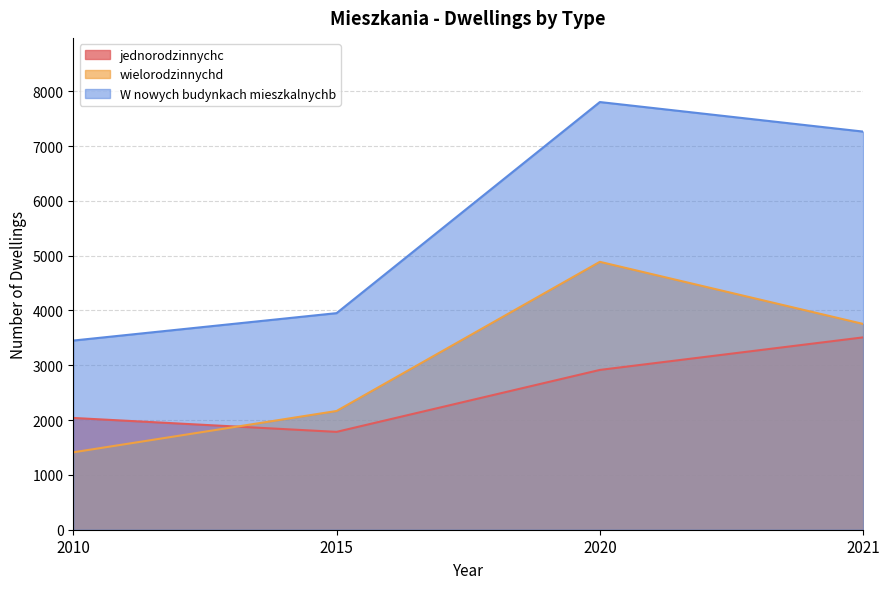

True or false: wielorodzinnychd has more than 2 interior local peaks.

False